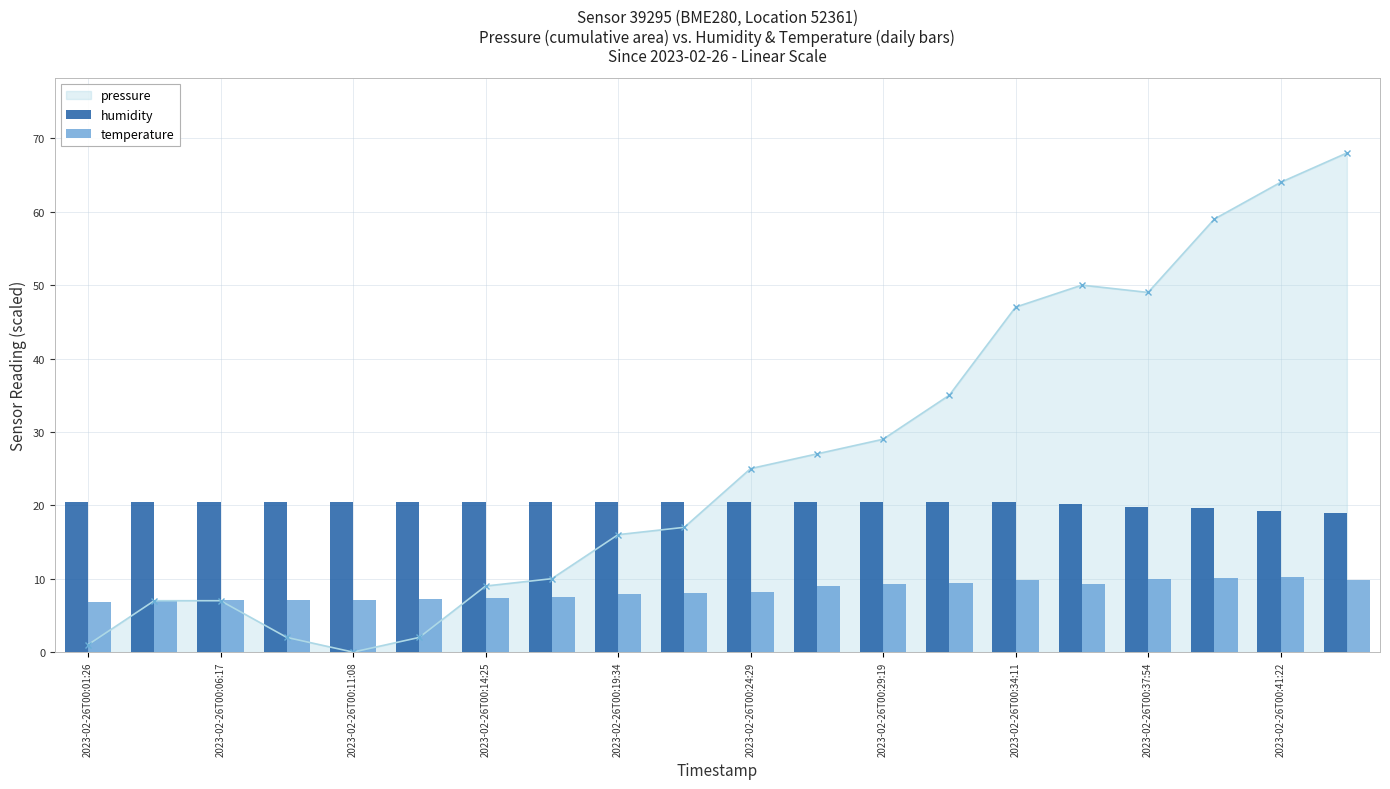

What is the value of the temperature bar at the 19th from the left?

10.2